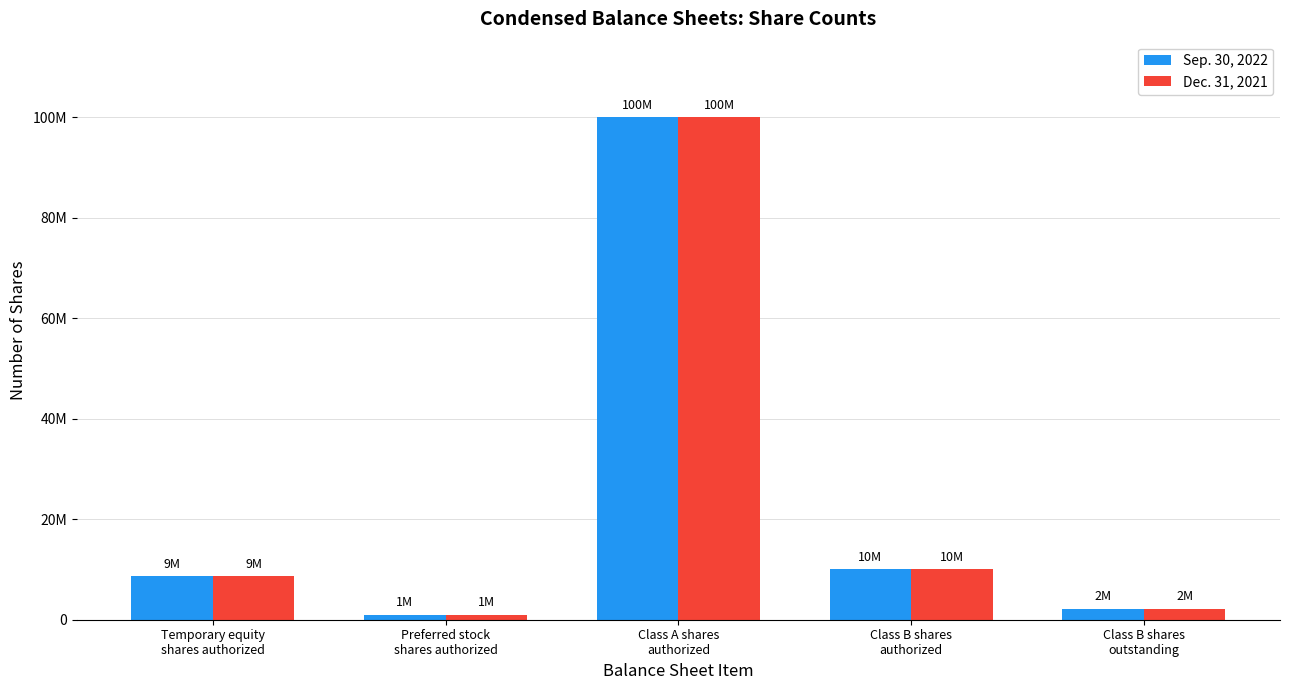

Reading left to right, extract all data points from this chart.

Sep. 30, 2022: Temporary equity
shares authorized=8625000	Preferred stock
shares authorized=1000000	Class A shares
authorized=100000000	Class B shares
authorized=10000000	Class B shares
outstanding=2156250
Dec. 31, 2021: Temporary equity
shares authorized=8625000	Preferred stock
shares authorized=1000000	Class A shares
authorized=100000000	Class B shares
authorized=10000000	Class B shares
outstanding=2156250